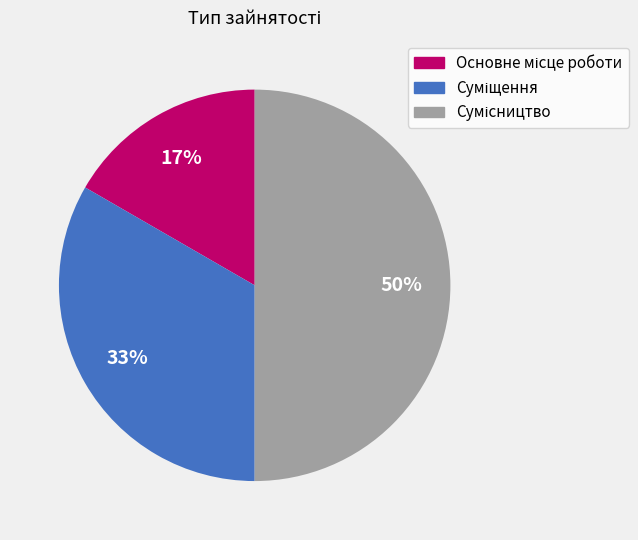

To the nearest percent, what is the average slice percentage?

33%